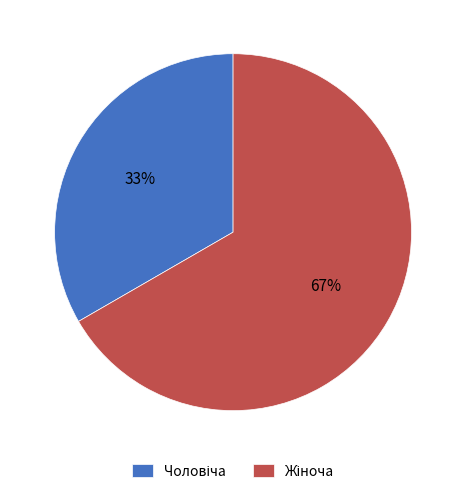

Does any single category account for the majority?

Yes